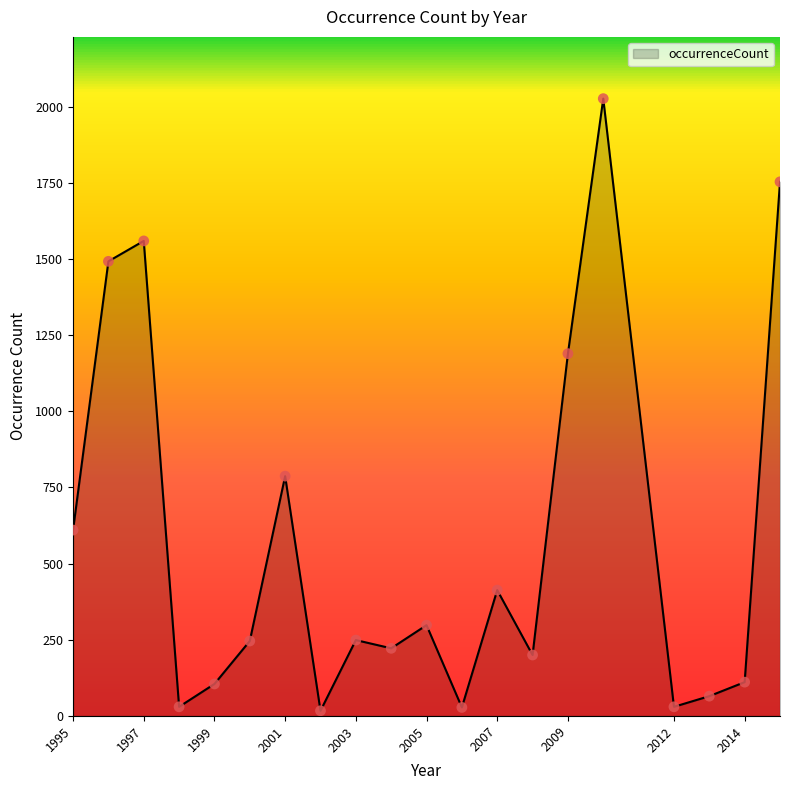

What is the difference between the maximum and minimum values?

2009